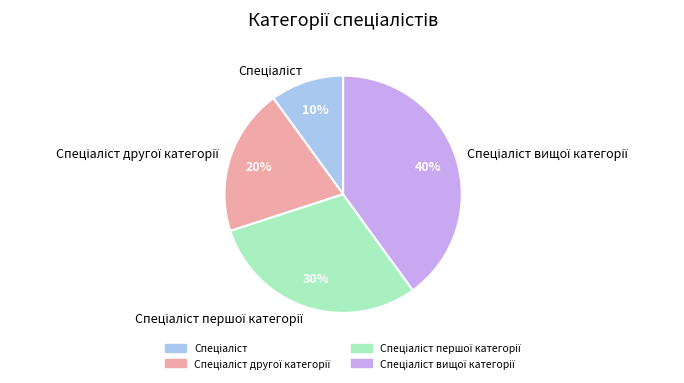

To the nearest percent, what is the average slice percentage?

25%